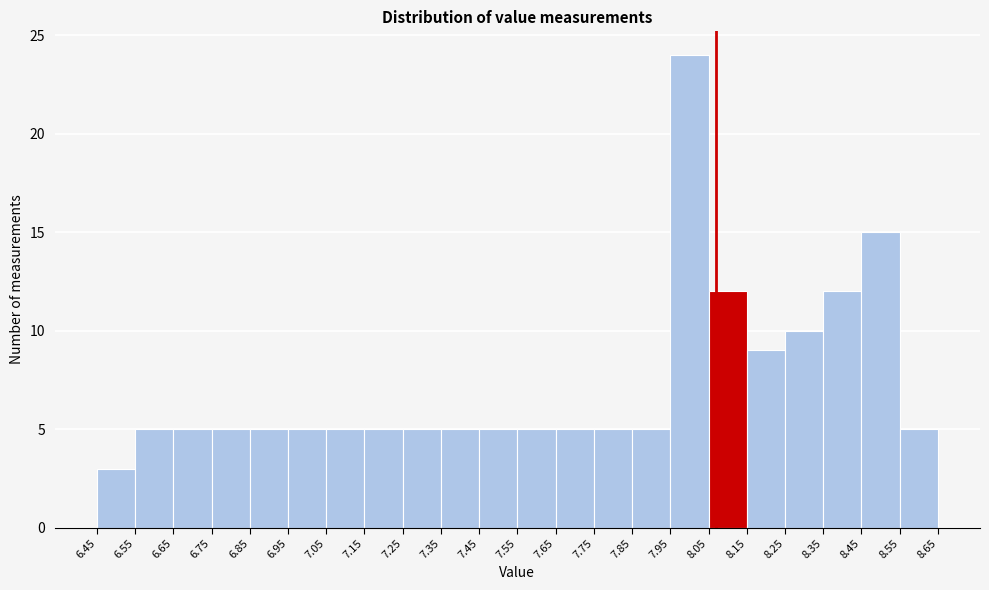

Reading left to right, list every bar in this chart as the range it spans on the x-axis followed by its height. The values are not printed on the chart, so give them approximately, as read against the axis.

6.45 to 6.55: 3
6.55 to 6.65: 5
6.65 to 6.75: 5
6.75 to 6.85: 5
6.85 to 6.95: 5
6.95 to 7.05: 5
7.05 to 7.15: 5
7.15 to 7.25: 5
7.25 to 7.35: 5
7.35 to 7.45: 5
7.45 to 7.55: 5
7.55 to 7.65: 5
7.65 to 7.75: 5
7.75 to 7.85: 5
7.85 to 7.95: 5
7.95 to 8.05: 24
8.05 to 8.15: 12
8.15 to 8.25: 9
8.25 to 8.35: 10
8.35 to 8.45: 12
8.45 to 8.55: 15
8.55 to 8.65: 5